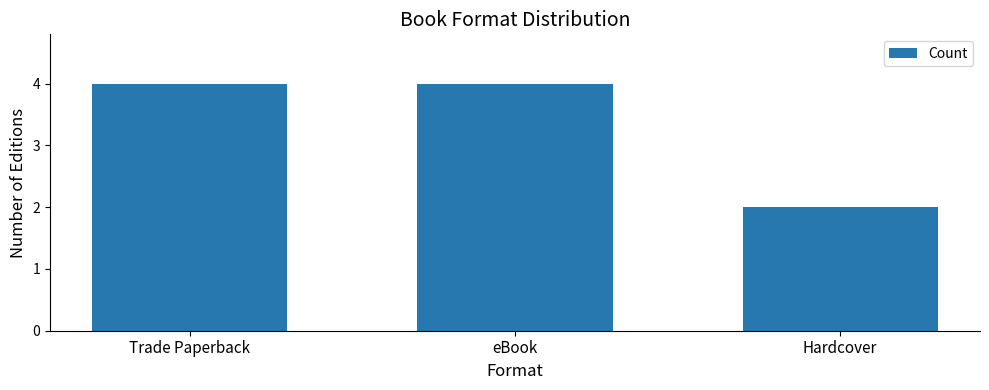

What is the greatest value displayed?

4